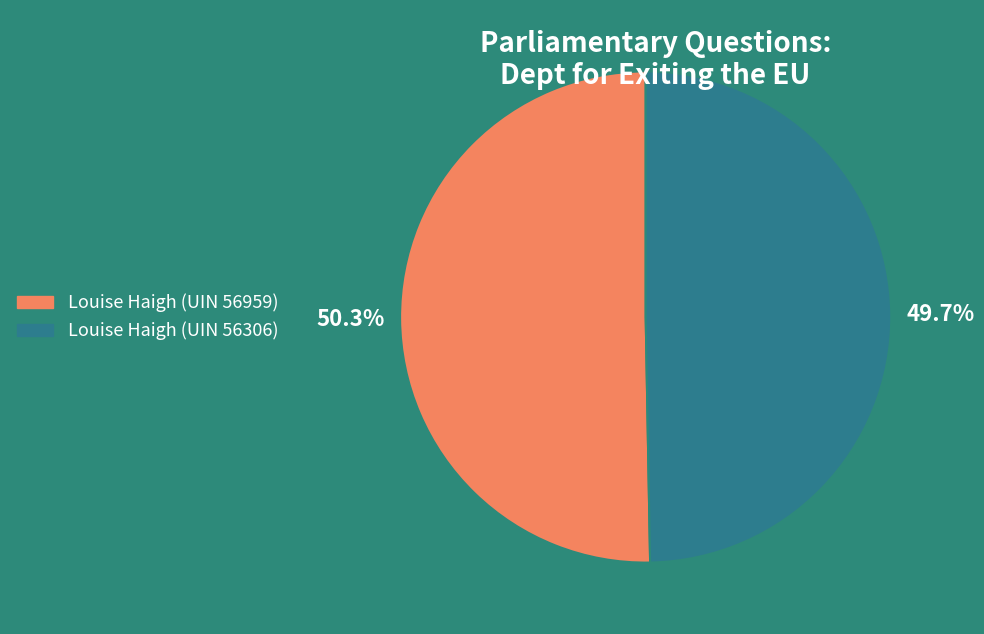

Rank the categories by value from highest to lowest.

Louise Haigh (UIN 56959), Louise Haigh (UIN 56306)